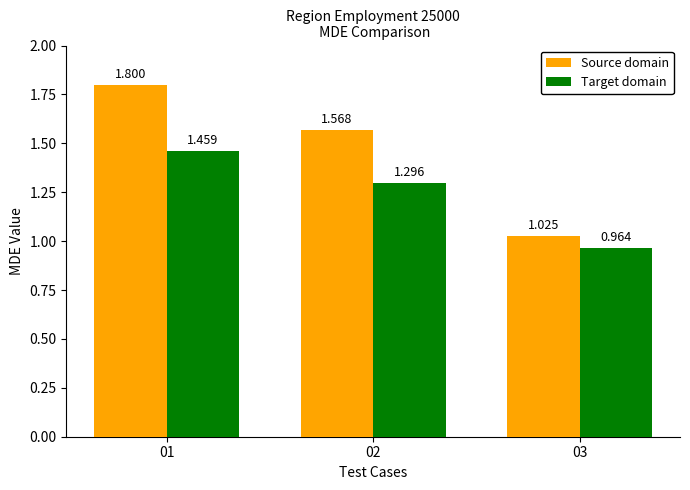

Between 01 and 02, which series saw the biggest shift?

Source domain